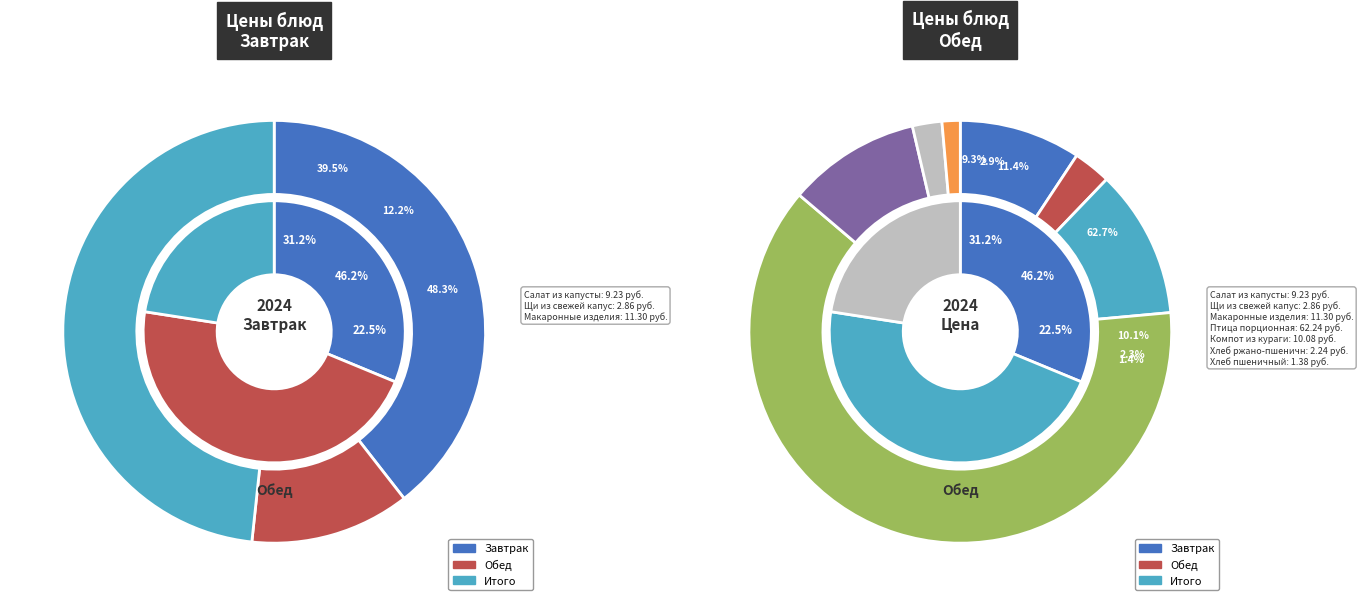

How many slices are in this pie chart?

10